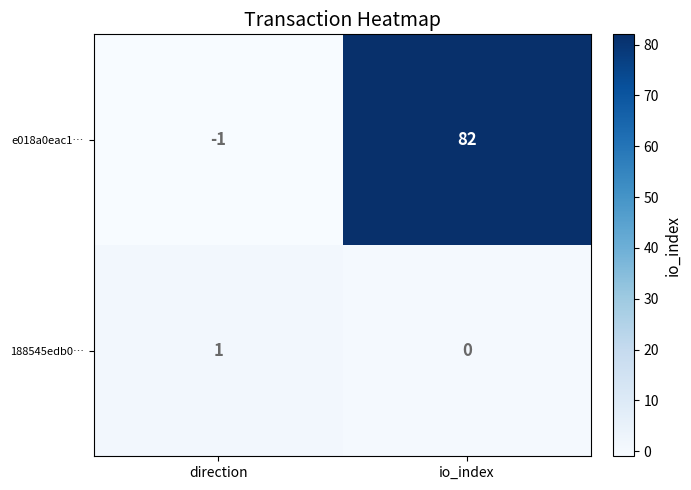

At which label is e018a0eac1… closest to 40?

direction